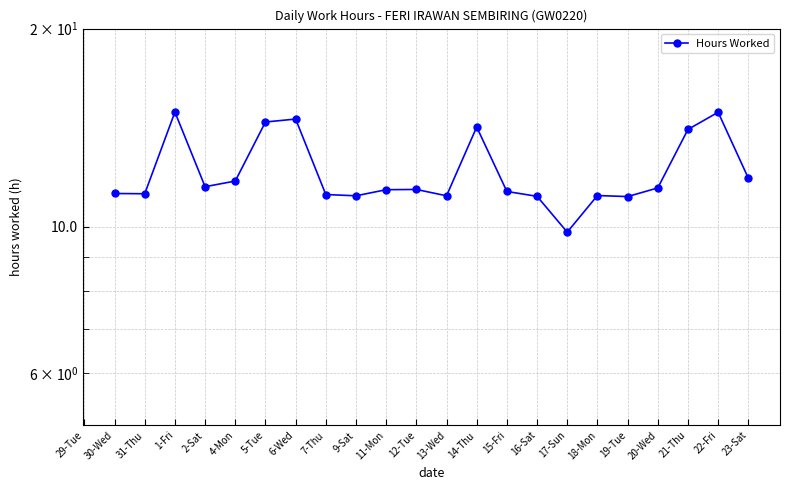

How many interior local peaks (higher than both neighbors) does the data have?

6